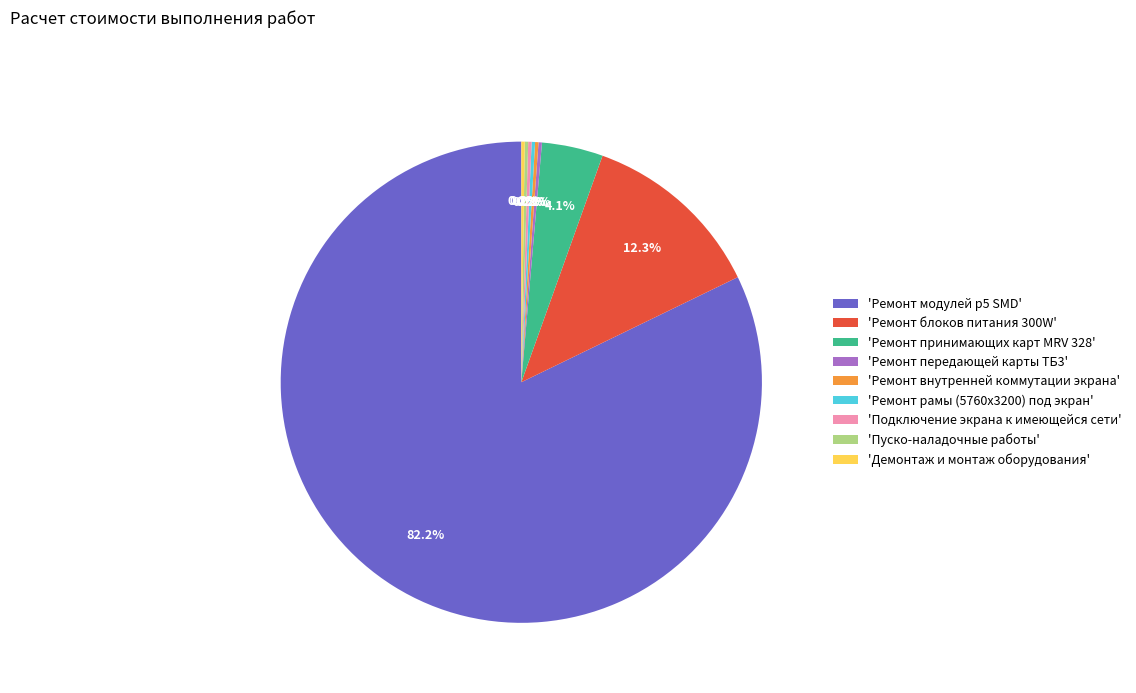

Does 'Ремонт модулей р5 SMD' account for over 50% of the chart?

Yes